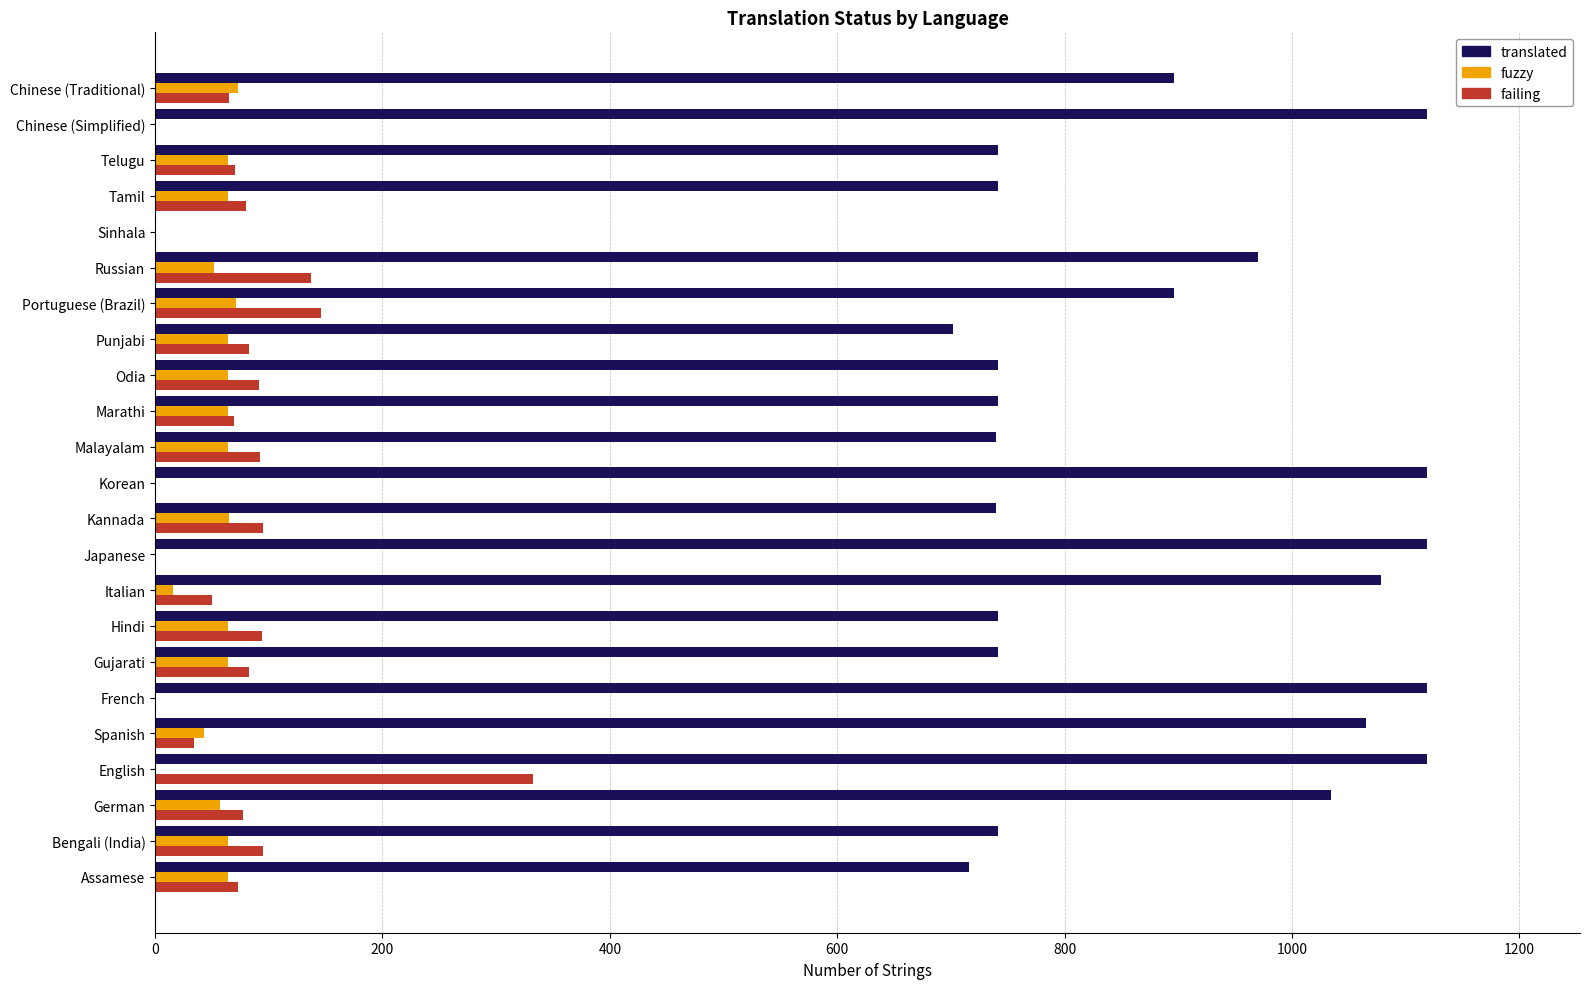

What is the highest value of the failing series?

332